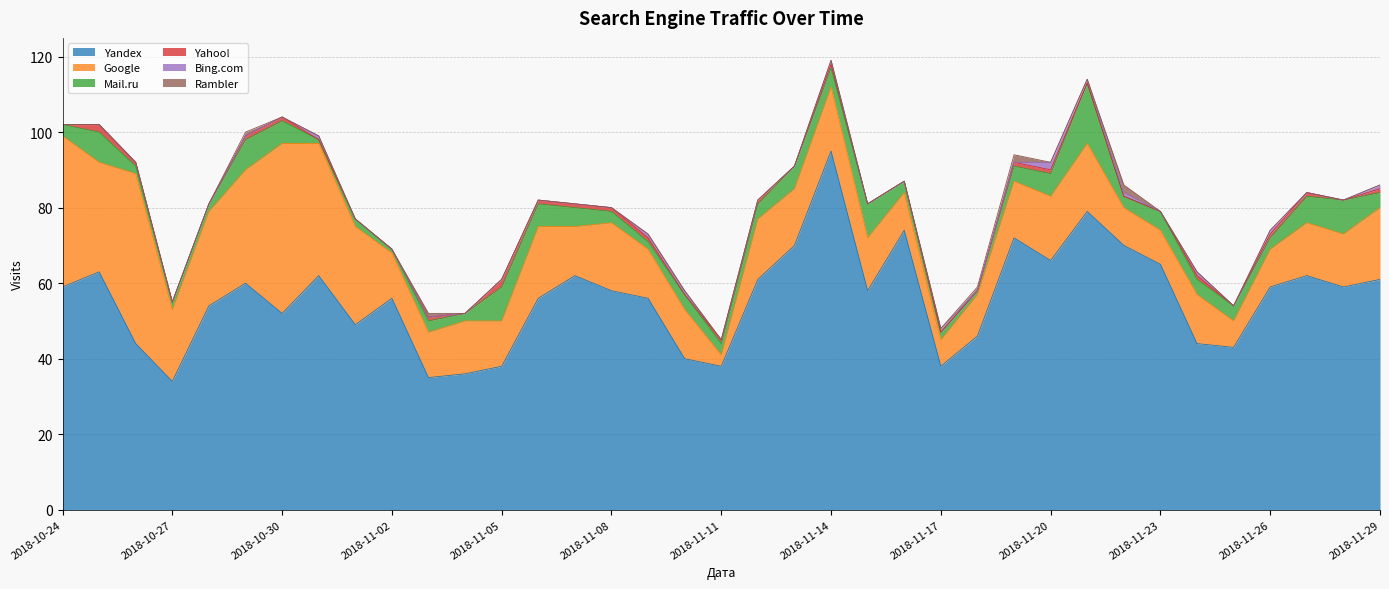

Where is Yandex nearest to the value 64?

2018-10-25